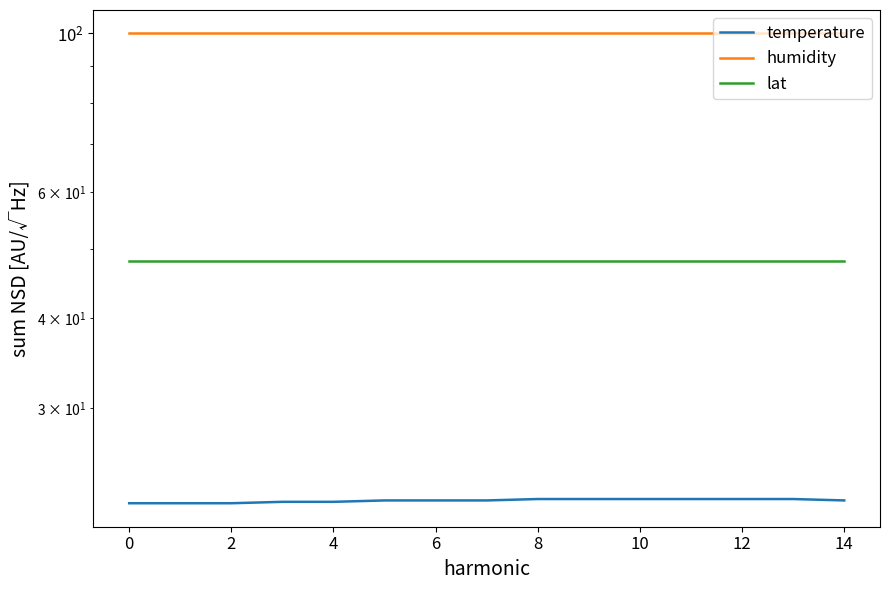

Is it true that temperature equals 7.8 at 10?

False